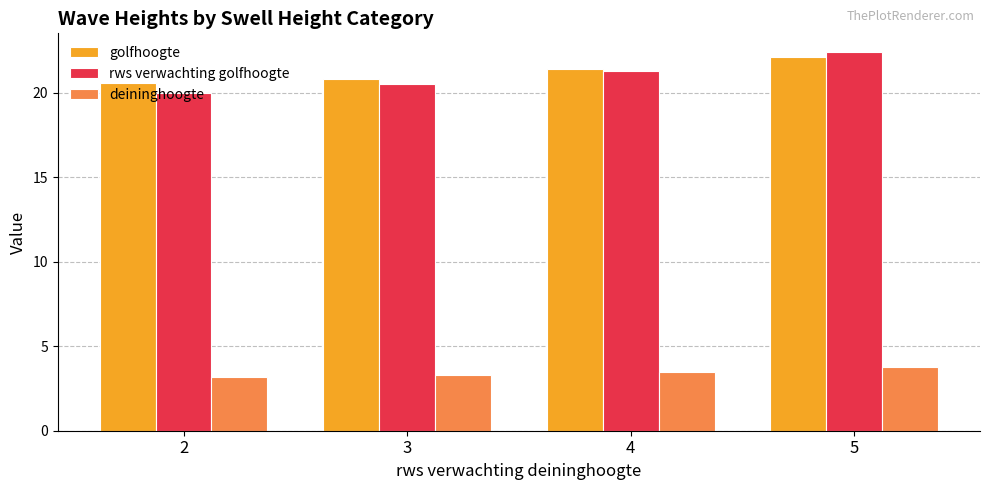

What is the total value across all series at 5?

48.3